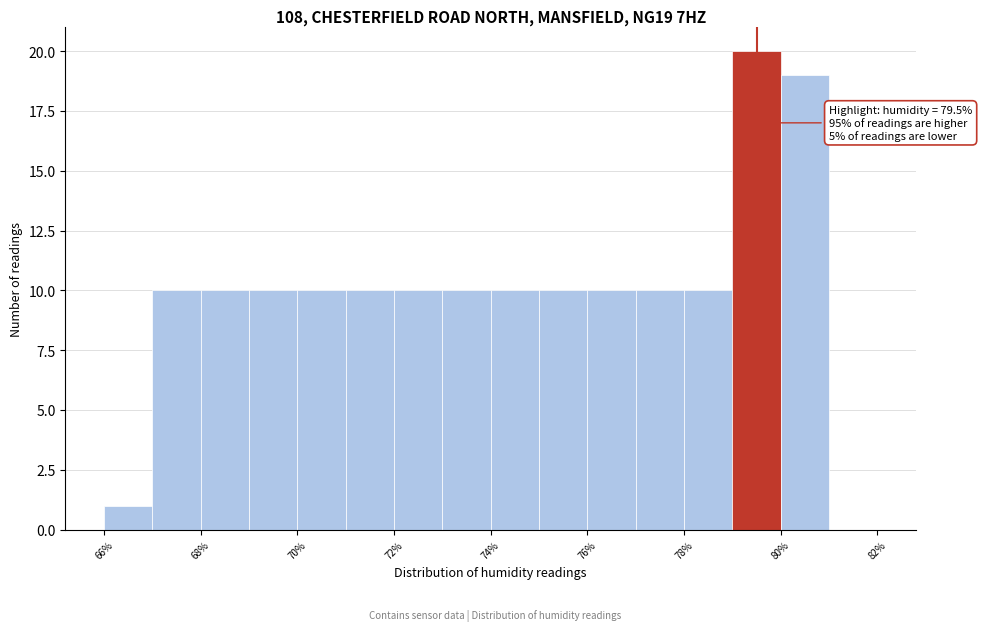

Which range on the x-axis has the tallest bar?

79 to 80